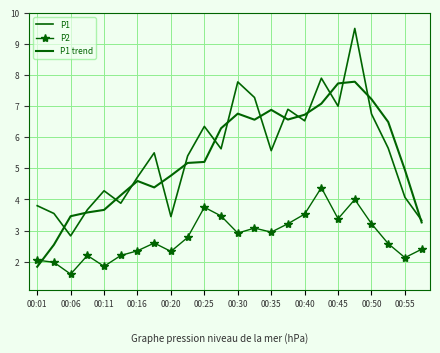

True or false: P1 and P2 intersect in this chart.

False